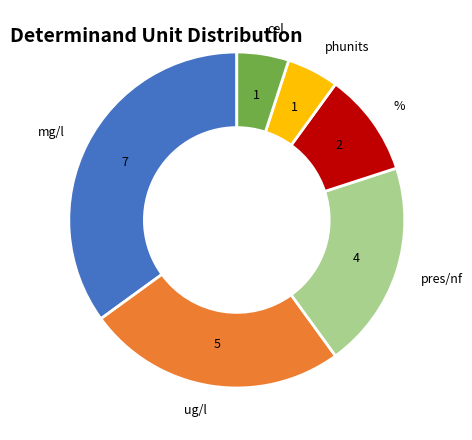

What is the ratio of the value at pres/nf to the value at cel?

4.0